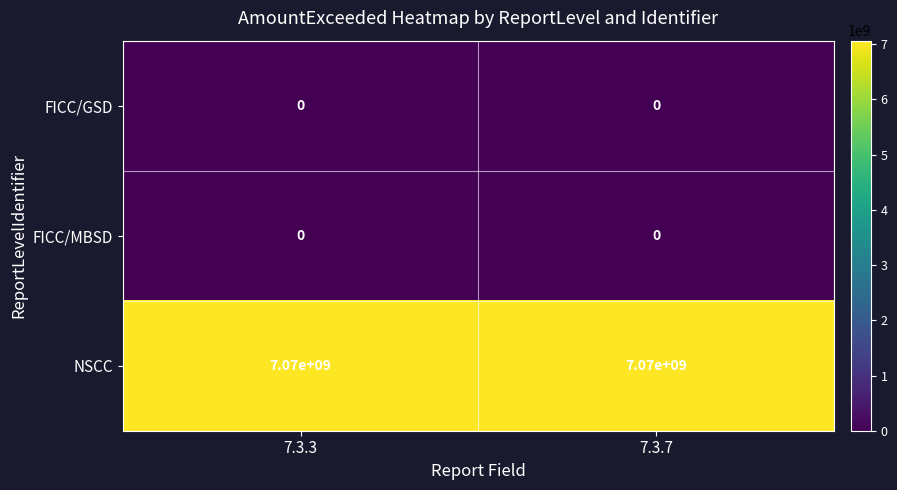

The FICC/GSD series shows 0 at 7.3.7. True or false?

True